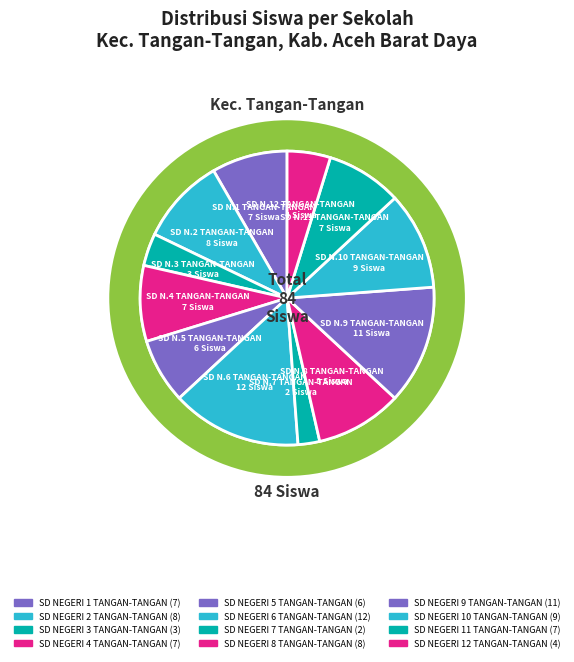

To the nearest percent, what is the combined percentage of SD NEGERI 8 TANGAN-TANGAN and SD NEGERI 7 TANGAN-TANGAN?

12%